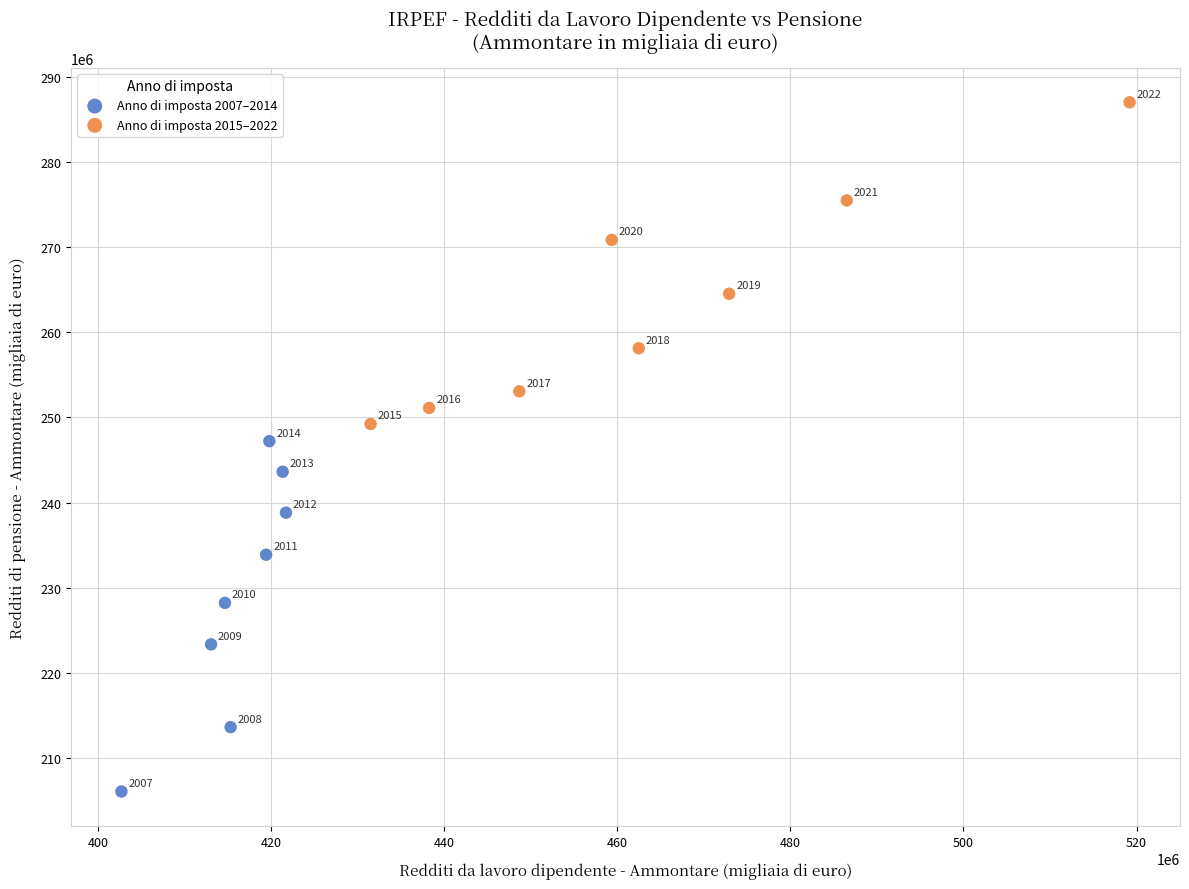

Which series contains the highest Y value?

Anno di imposta 2015–2022